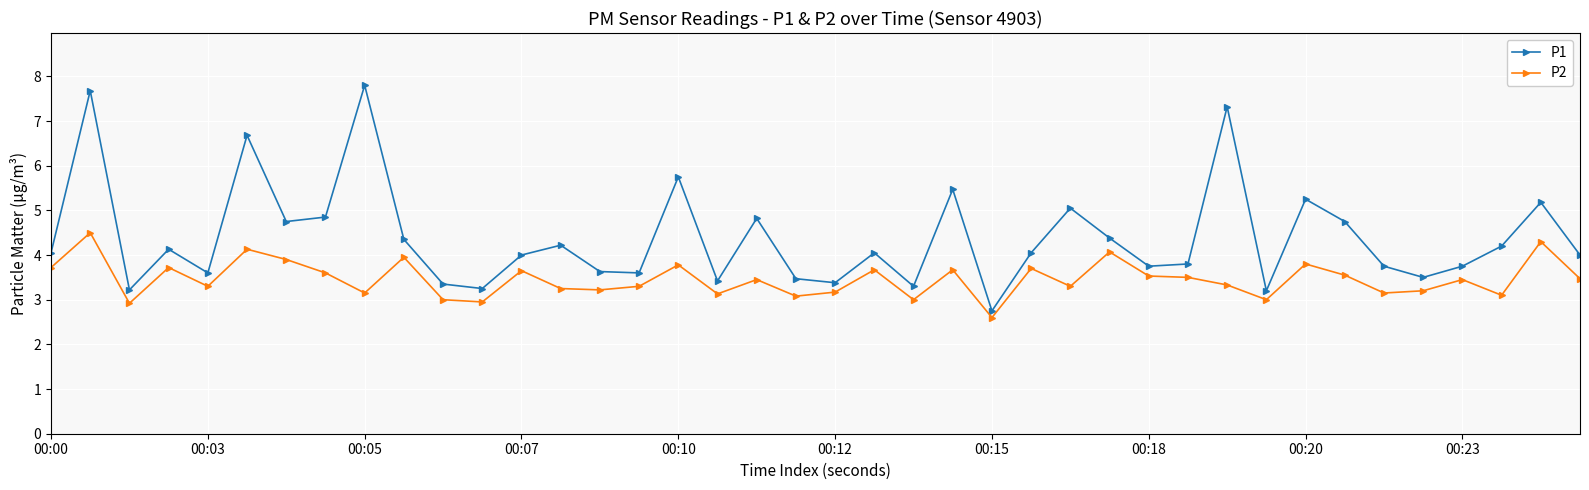

Rank the series by their average value, from highest to lowest.

P1, P2